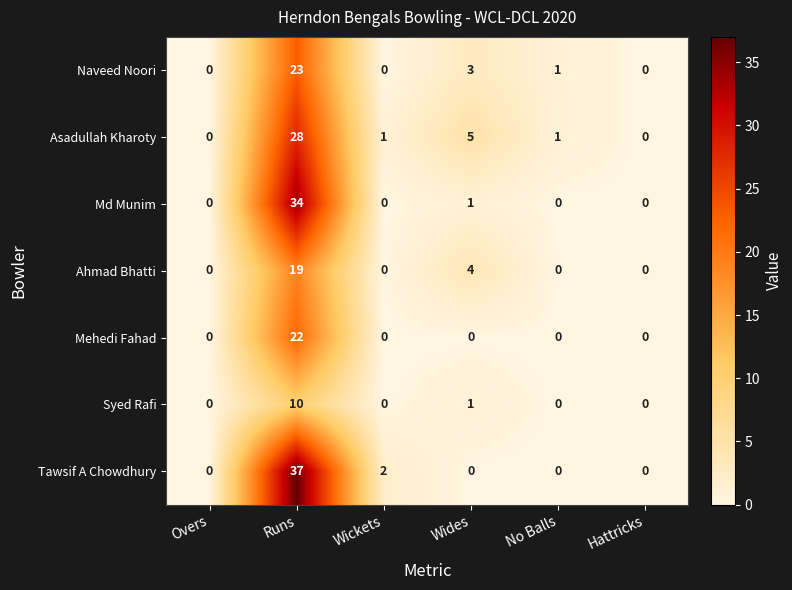

How many distinct data groups are displayed?

7